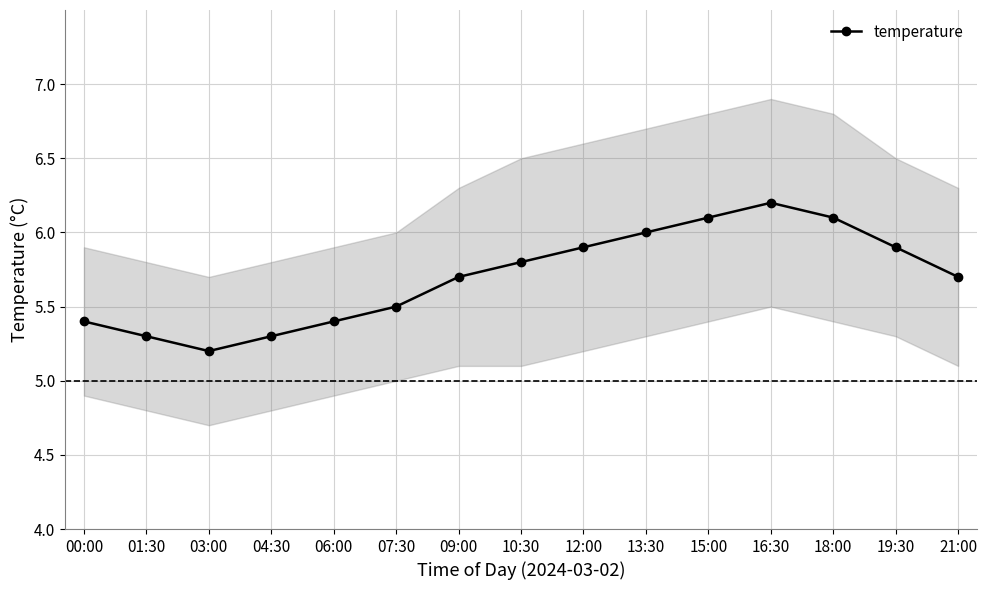

How many distinct data groups are displayed?

1